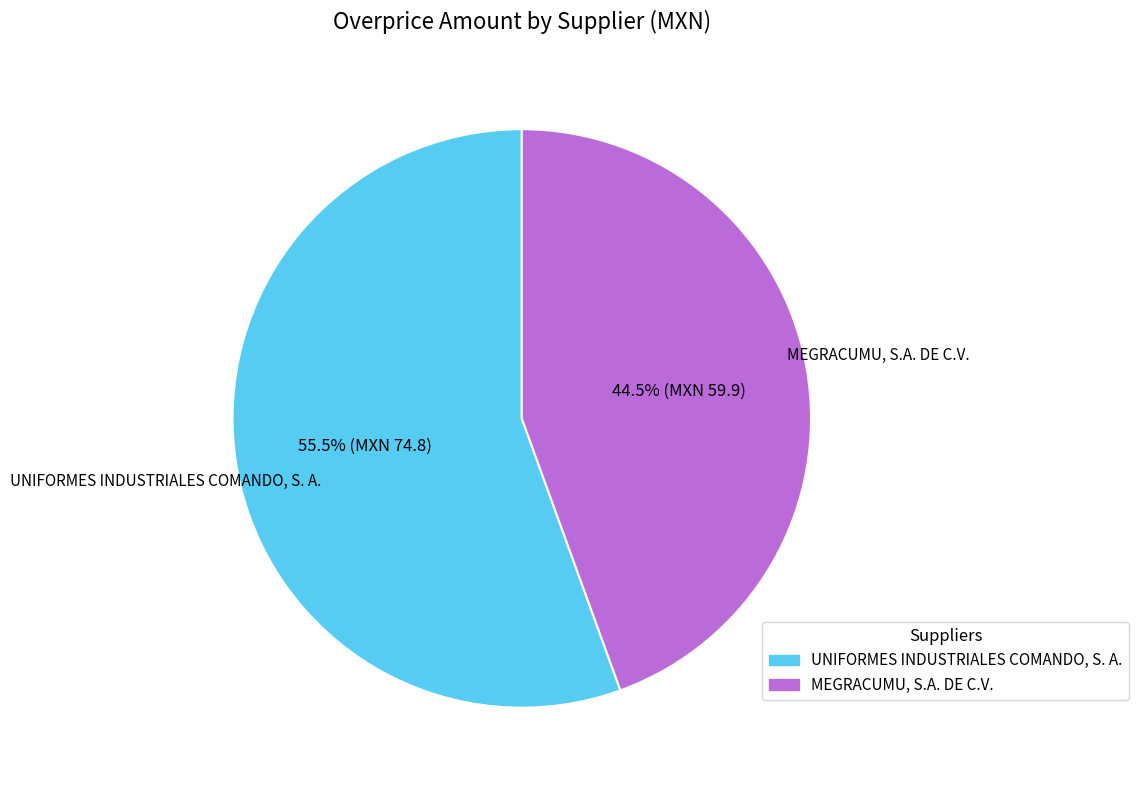

To the nearest percent, what is the difference between the MEGRACUMU, S.A. DE C.V. and UNIFORMES INDUSTRIALES COMANDO, S. A. slice percentages?

11%